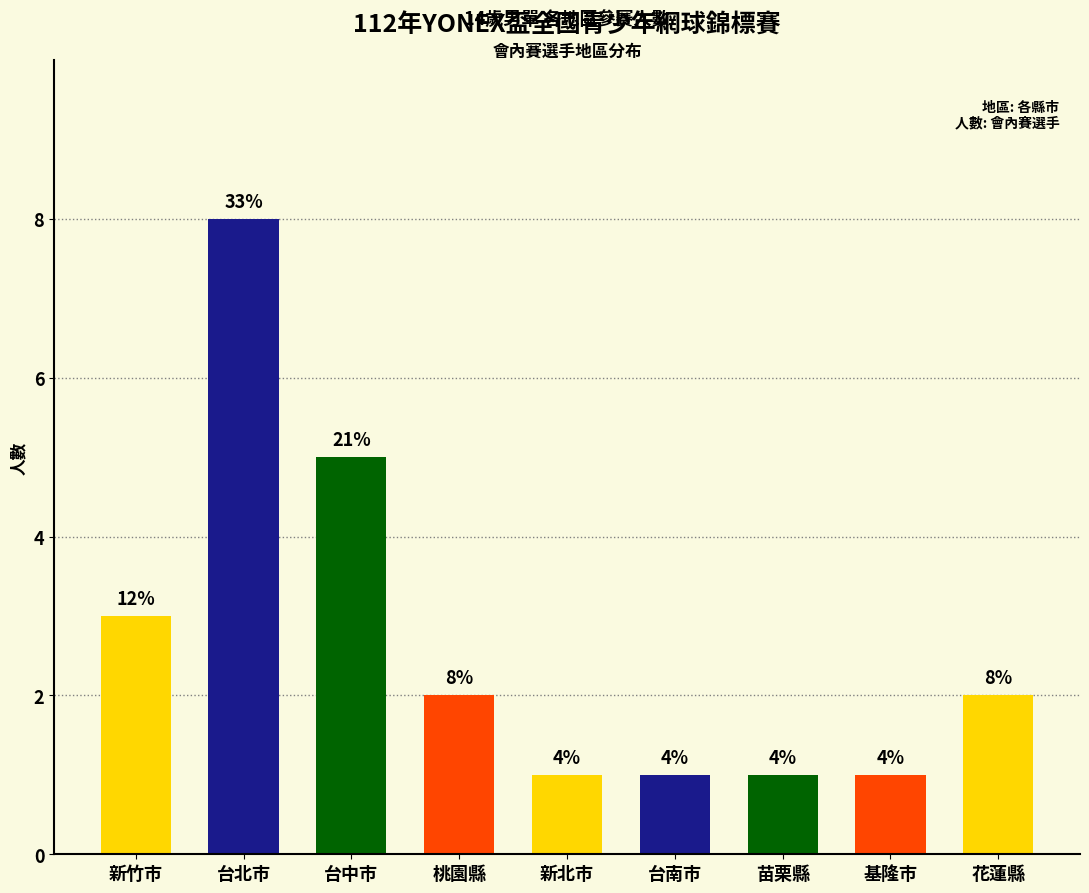

What is the value of the 6th bar from the left?

1